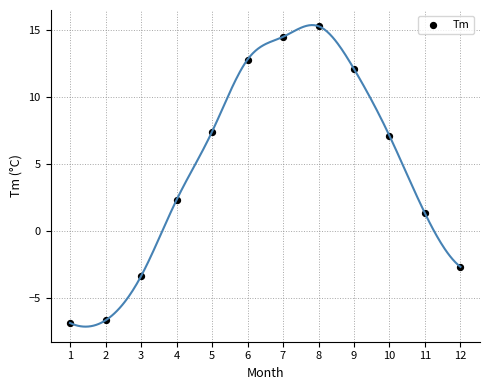

What is the range of Y values (max minus min)?

22.2